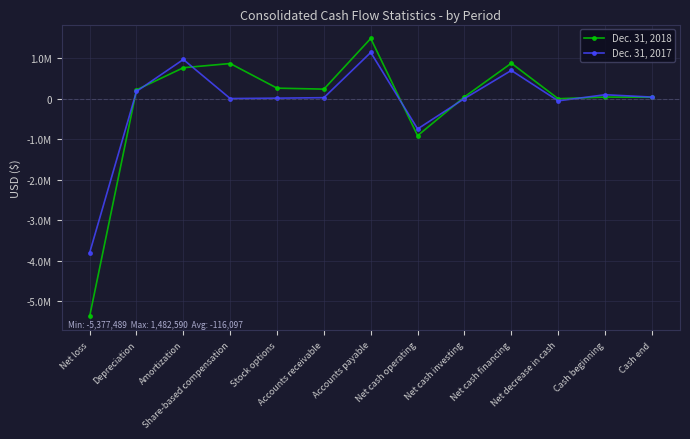

At which category does Dec. 31, 2018 reach its first local peak?

Share-based compensation